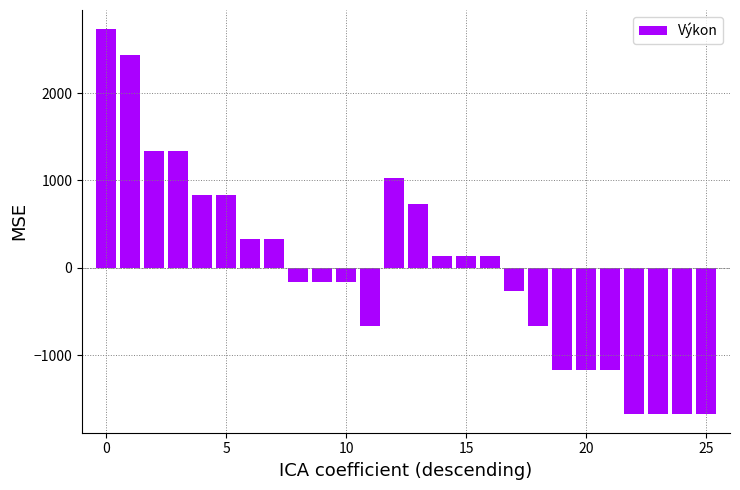

Reading left to right, list all the values displayed in this chart.

2730.8	2430.8	1330.8	1330.8	830.8	830.8	330.8	330.8	-169.2	-169.2	-169.2	-669.2	1030.8	730.8	130.8	130.8	130.8	-269.2	-669.2	-1169.2	-1169.2	-1169.2	-1669.2	-1669.2	-1669.2	-1669.2